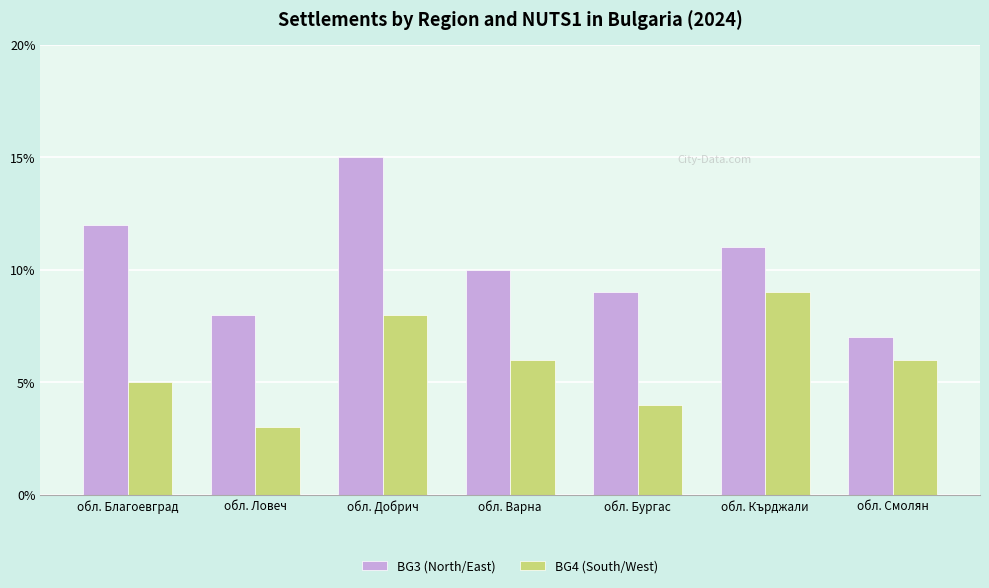

Reading left to right, what are all the values shown in this chart?

BG3 (North/East): обл. Благоевград=12	обл. Ловеч=8	обл. Добрич=15	обл. Варна=10	обл. Бургас=9	обл. Кърджали=11	обл. Смолян=7
BG4 (South/West): обл. Благоевград=5	обл. Ловеч=3	обл. Добрич=8	обл. Варна=6	обл. Бургас=4	обл. Кърджали=9	обл. Смолян=6